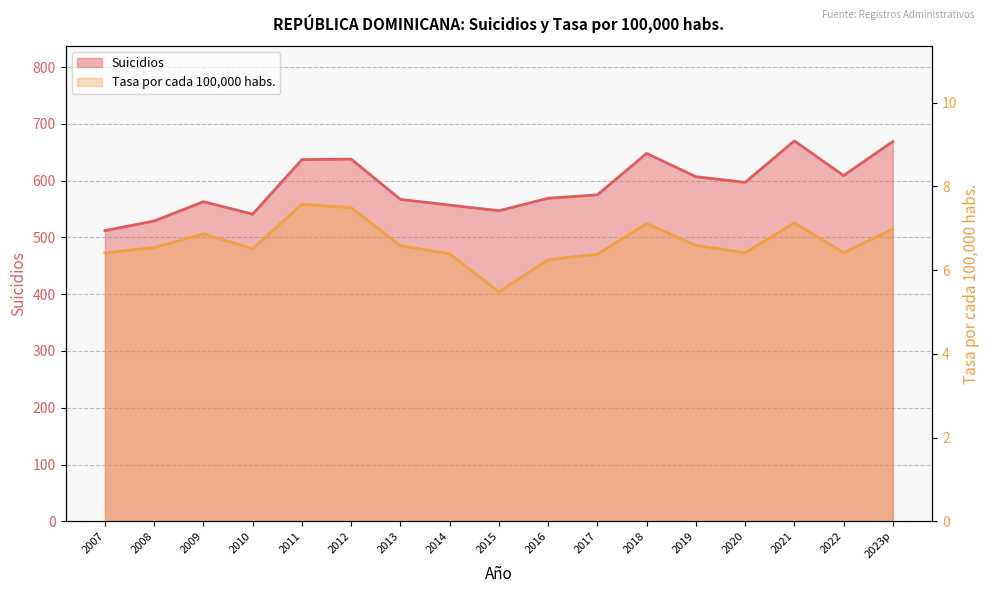

True or false: Suicidios and Tasa por cada 100,000 habs. intersect in this chart.

False